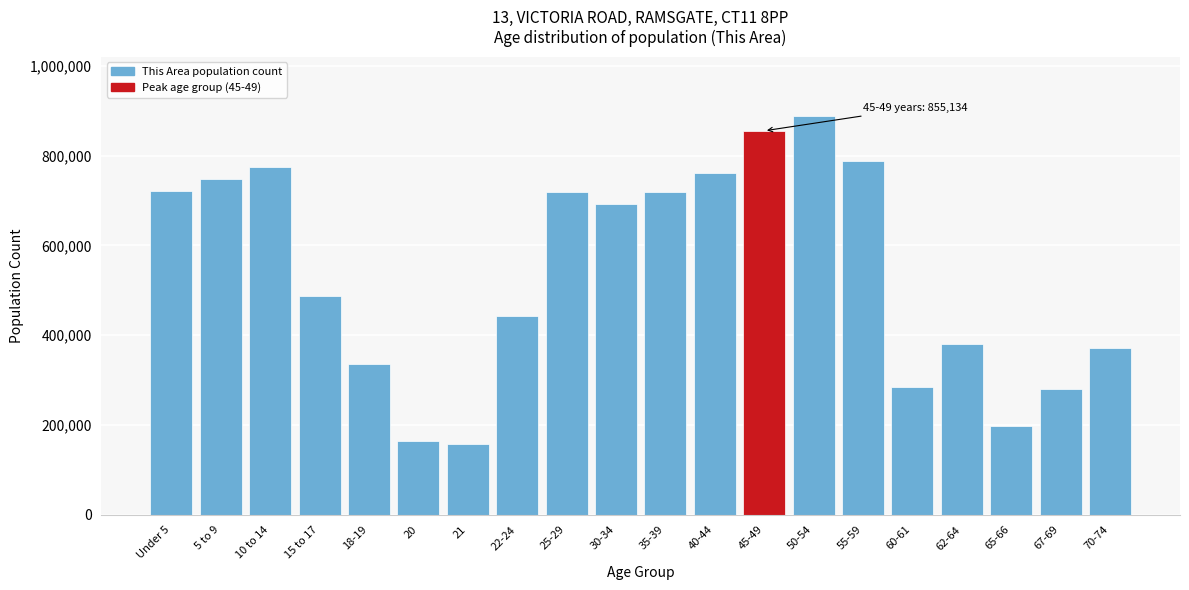

Where is the data nearest to the value 522051?

15 to 17